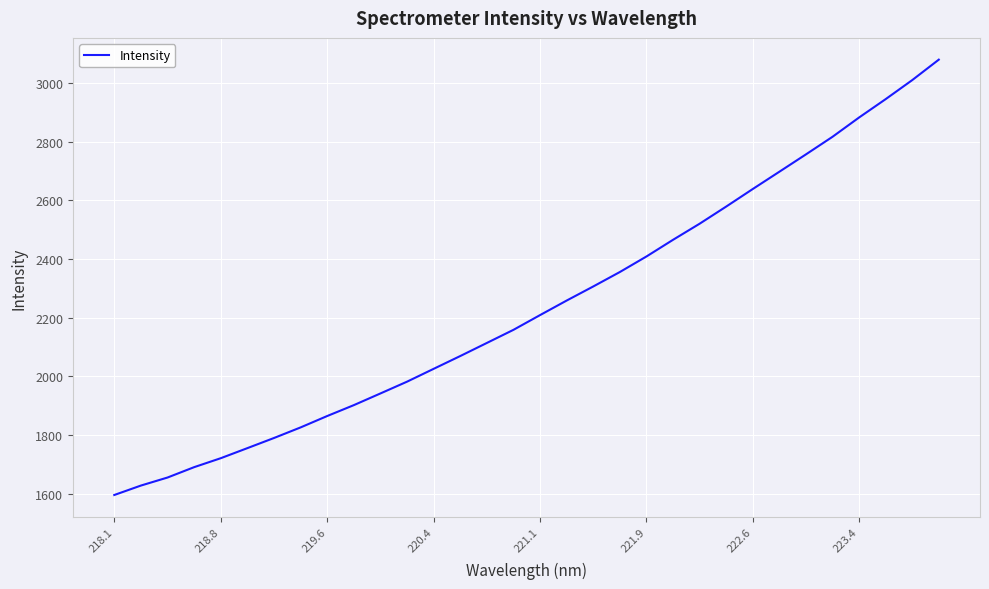

What is the difference between the maximum and minimum values?

1484.7